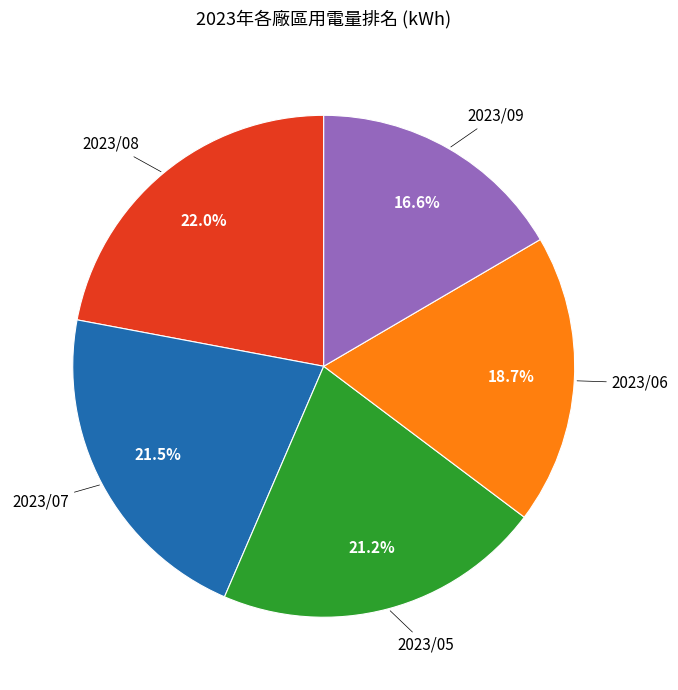

Approximately how many times larger is the value at 2023/05 compared to 2023/08?

1.0